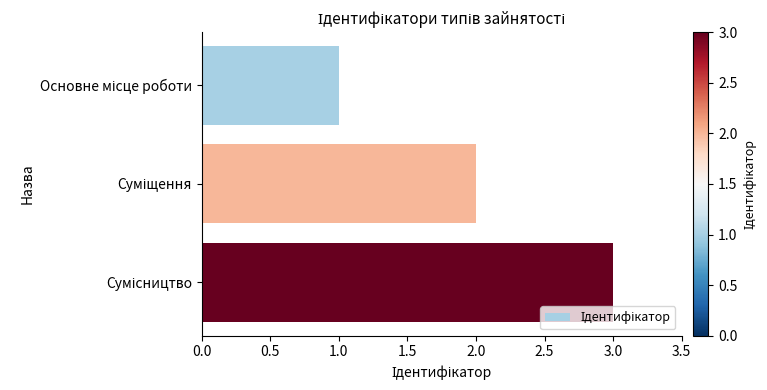

What is the sum of all values?

6